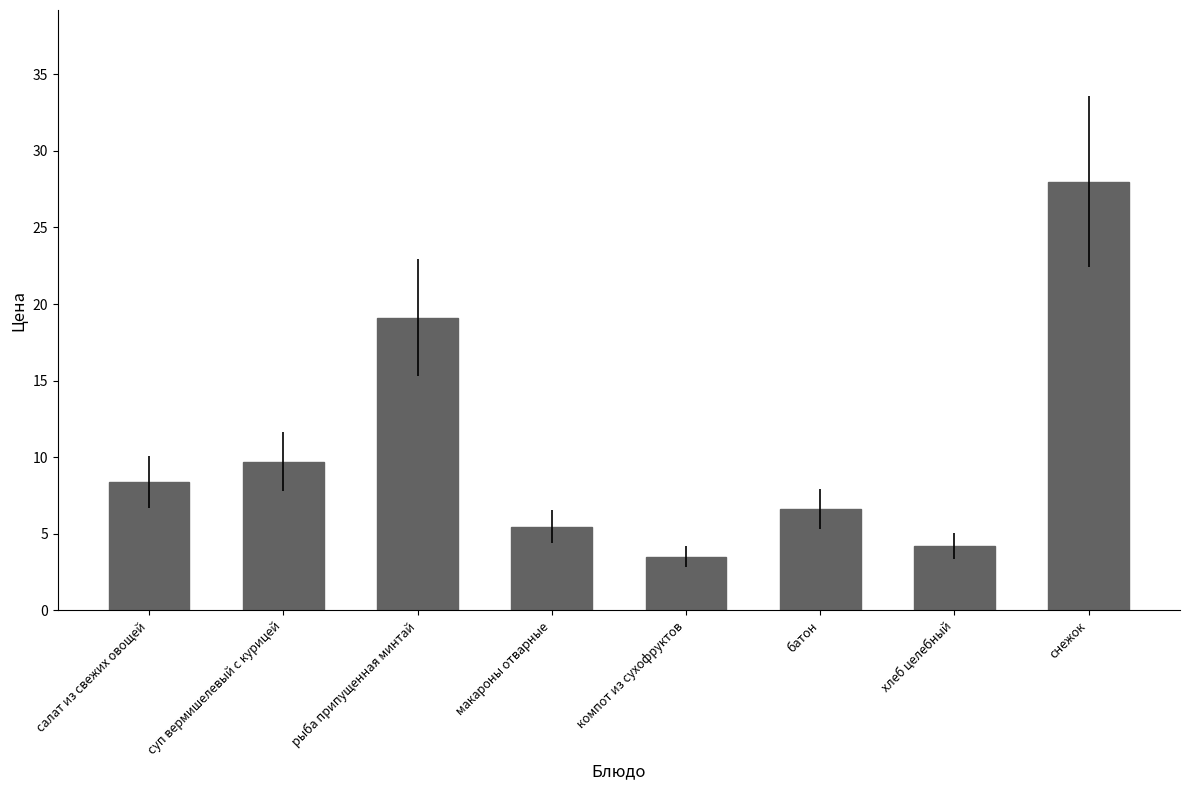

Reading left to right, what are all the values shown in this chart?

8.4	9.7	19.1	5.5	3.5	6.6	4.2	28.0